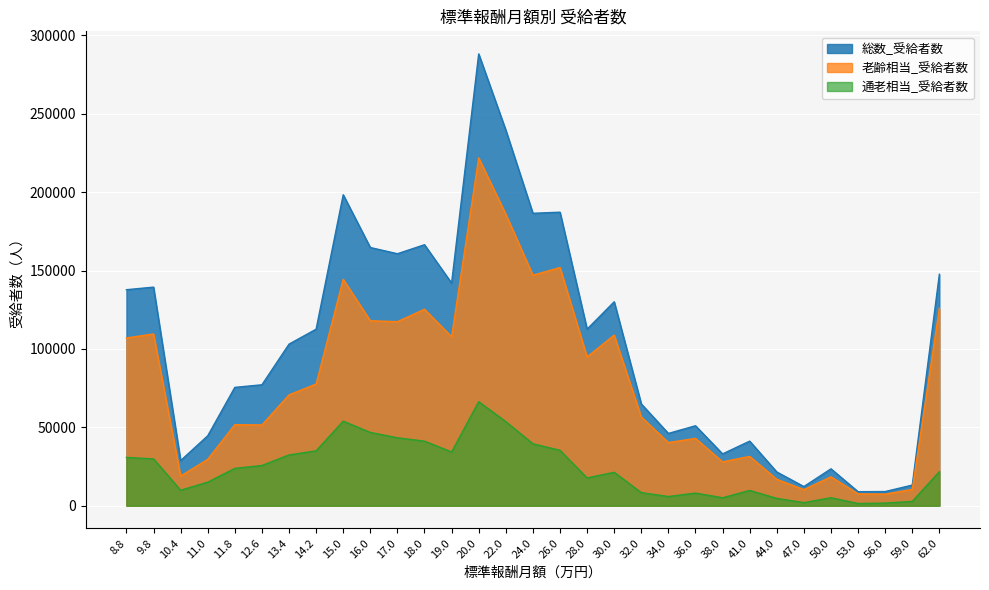

What is the average value of the 総数_受給者数 series?

102177